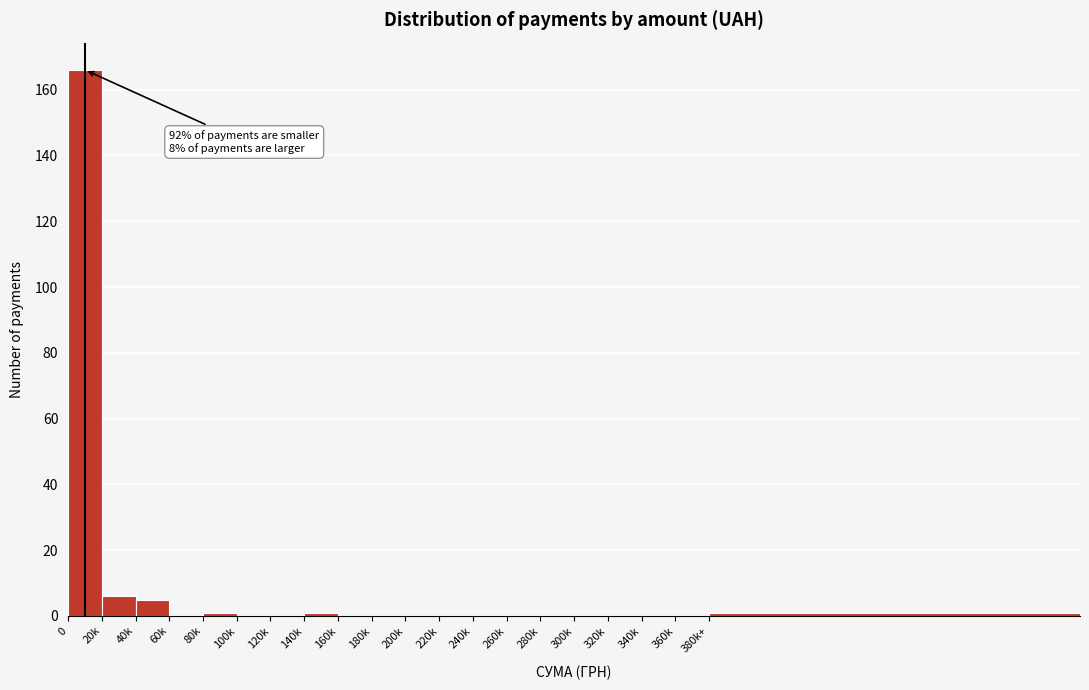

Reading right to left, list all the values displayed in this chart.

380k+=1	360k=0	340k=0	320k=0	300k=0	280k=0	260k=0	240k=0	220k=0	200k=0	180k=0	160k=0	140k=1	120k=0	100k=0	80k=1	60k=0	40k=5	20k=6	0=166